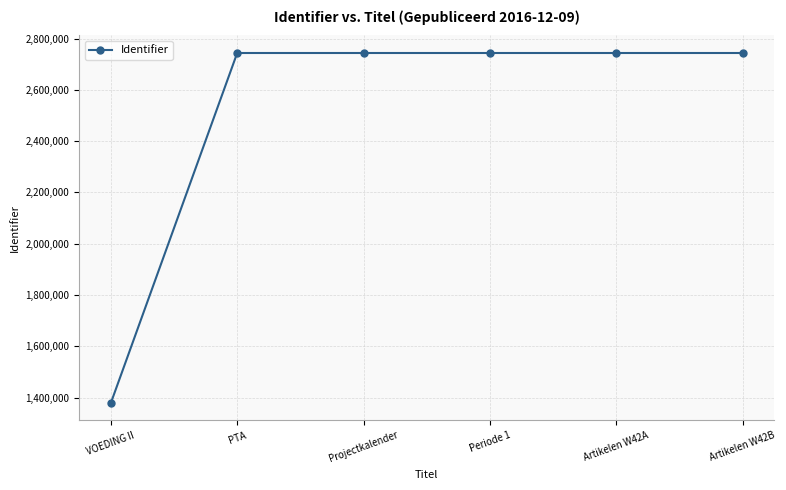

What is the minimum value shown in the chart?

1379063